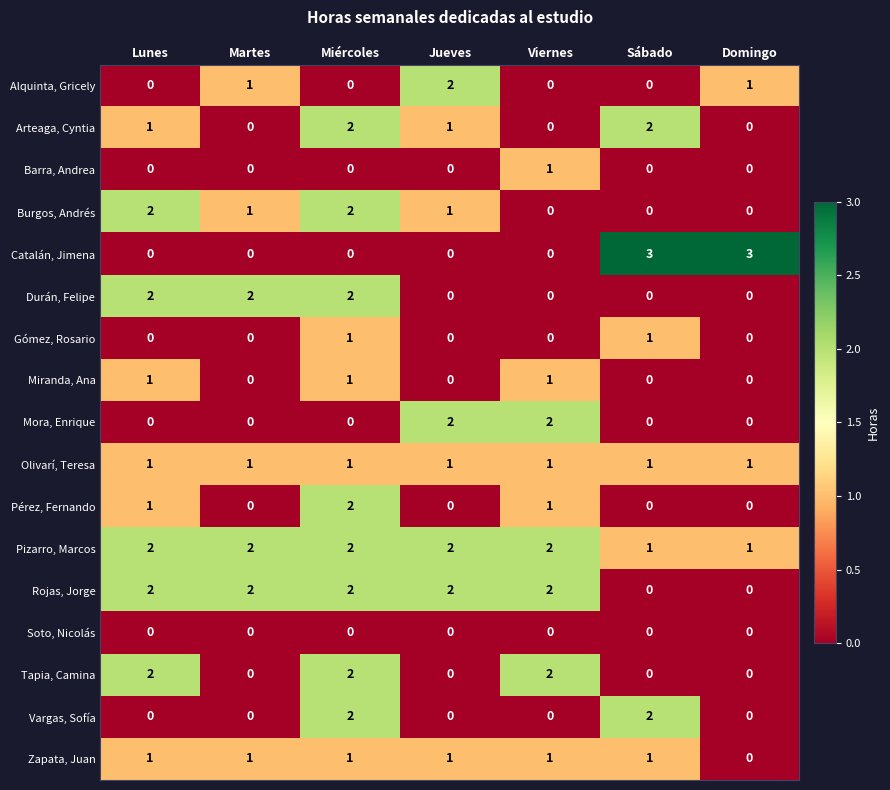

What is the difference between the highest and lowest values at Domingo?

3